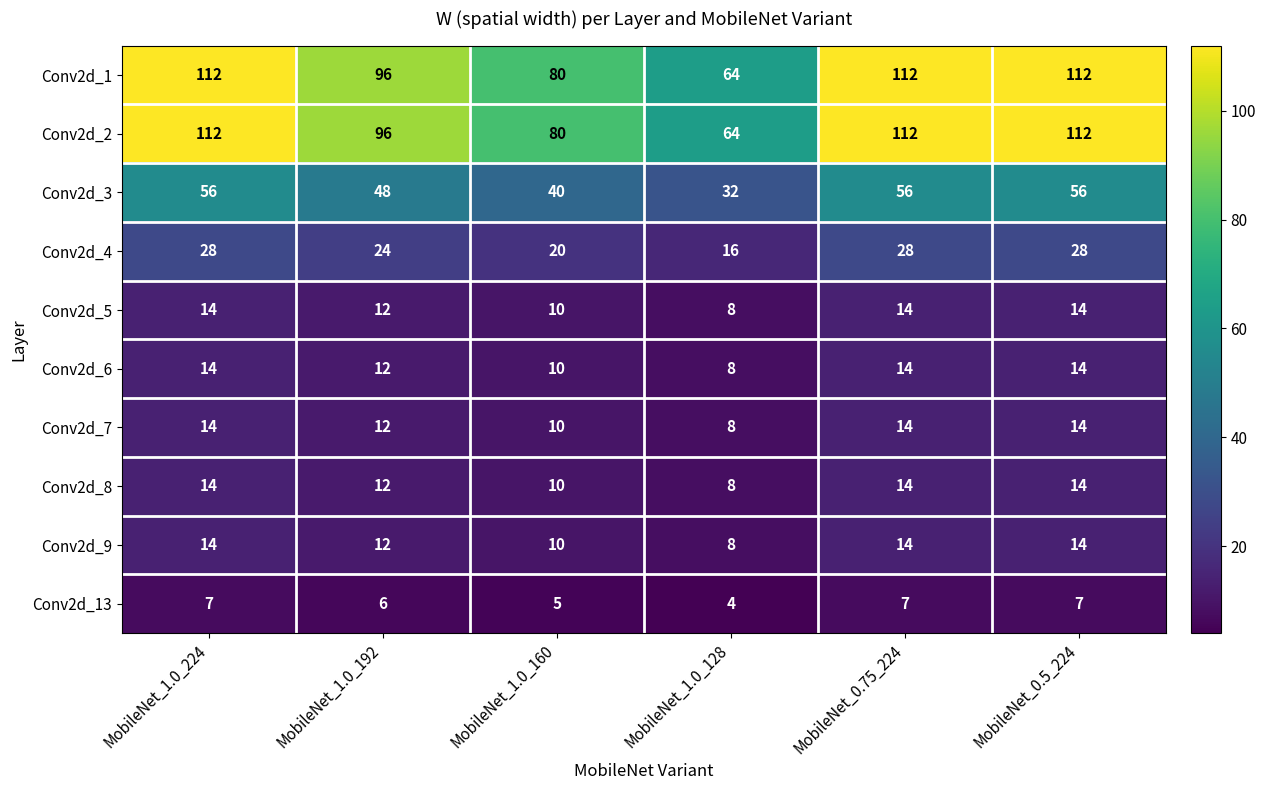

What is the difference between the highest and lowest values at MobileNet_0.5_224?

105